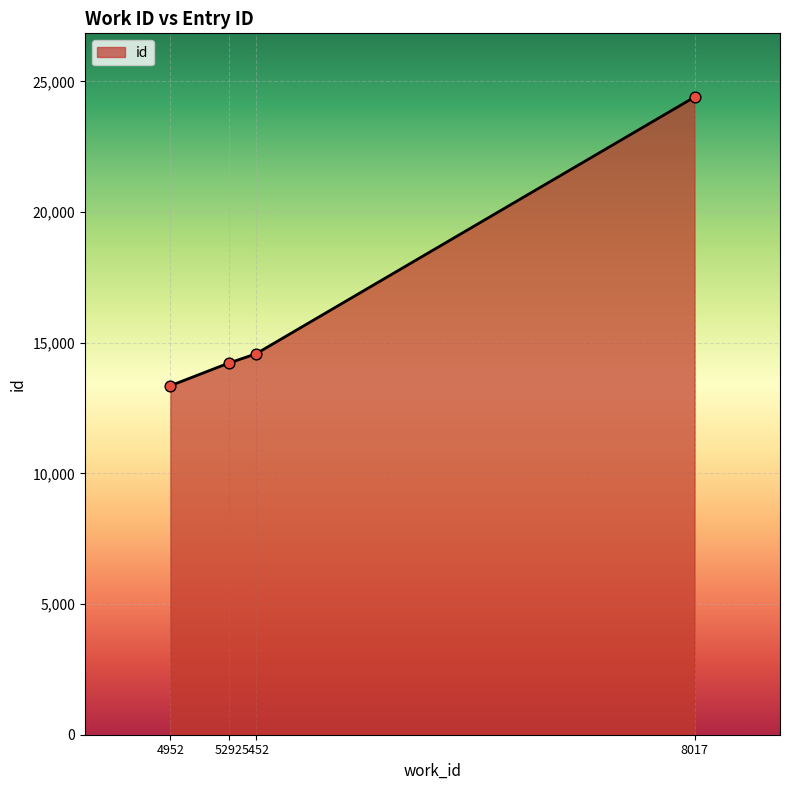

What is the change in value from 4952 to 5452?

+1218